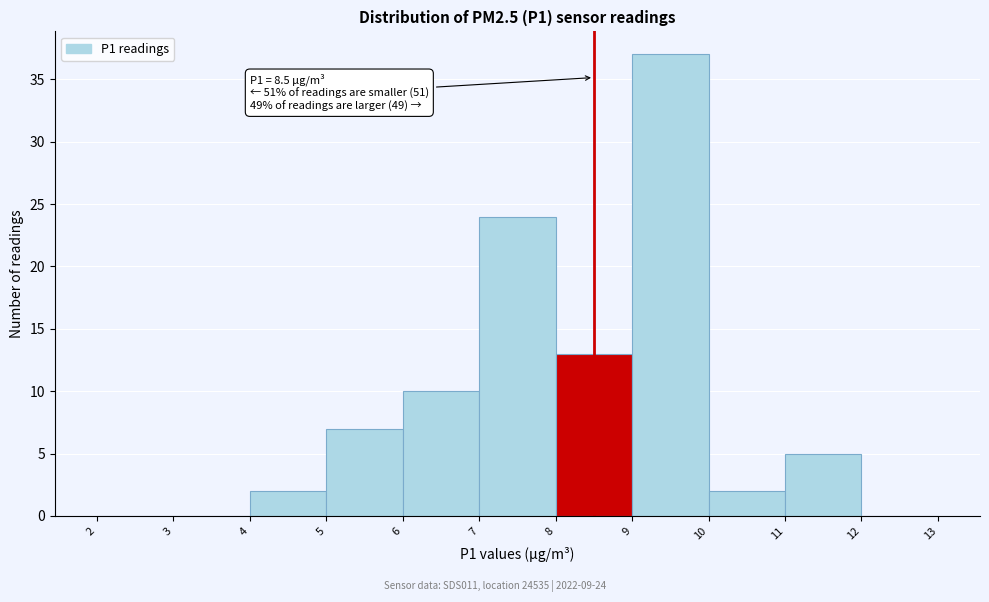

Which range on the x-axis has the tallest bar?

9 to 10